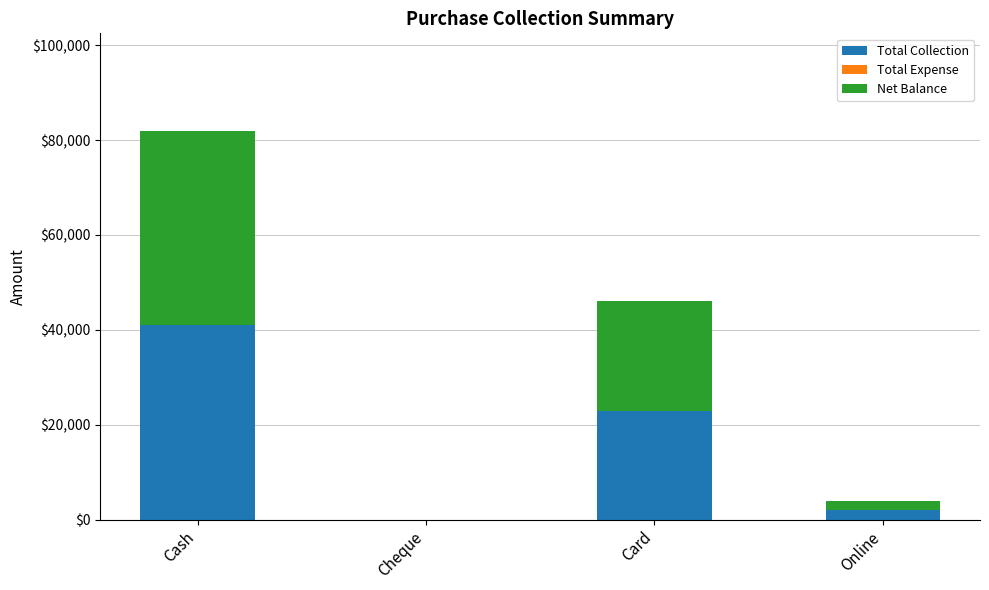

What is the total value across all series at Card?

46000